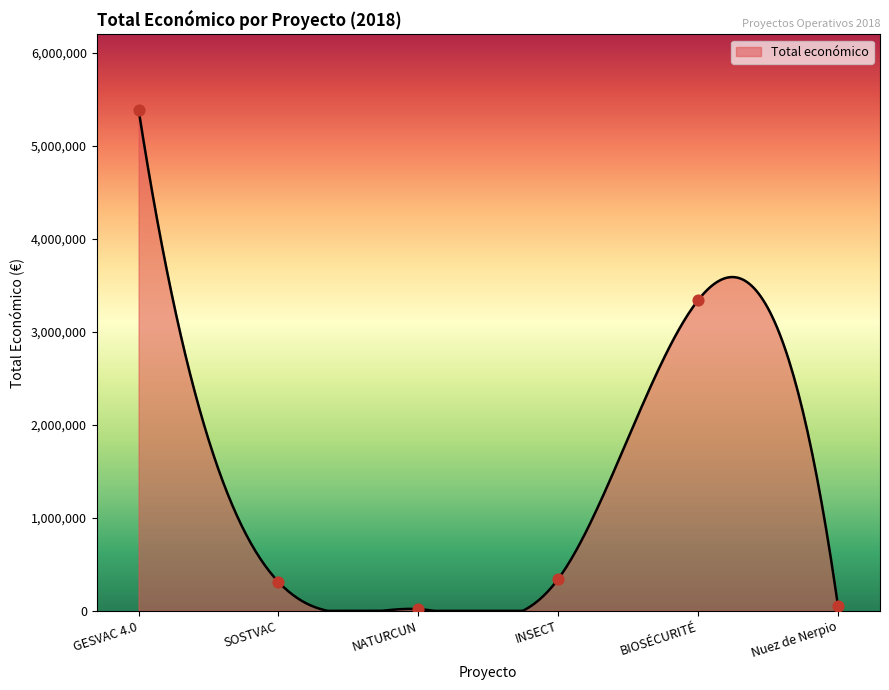

What is the change in value from INSECT to Nuez de Nerpio?

-294943